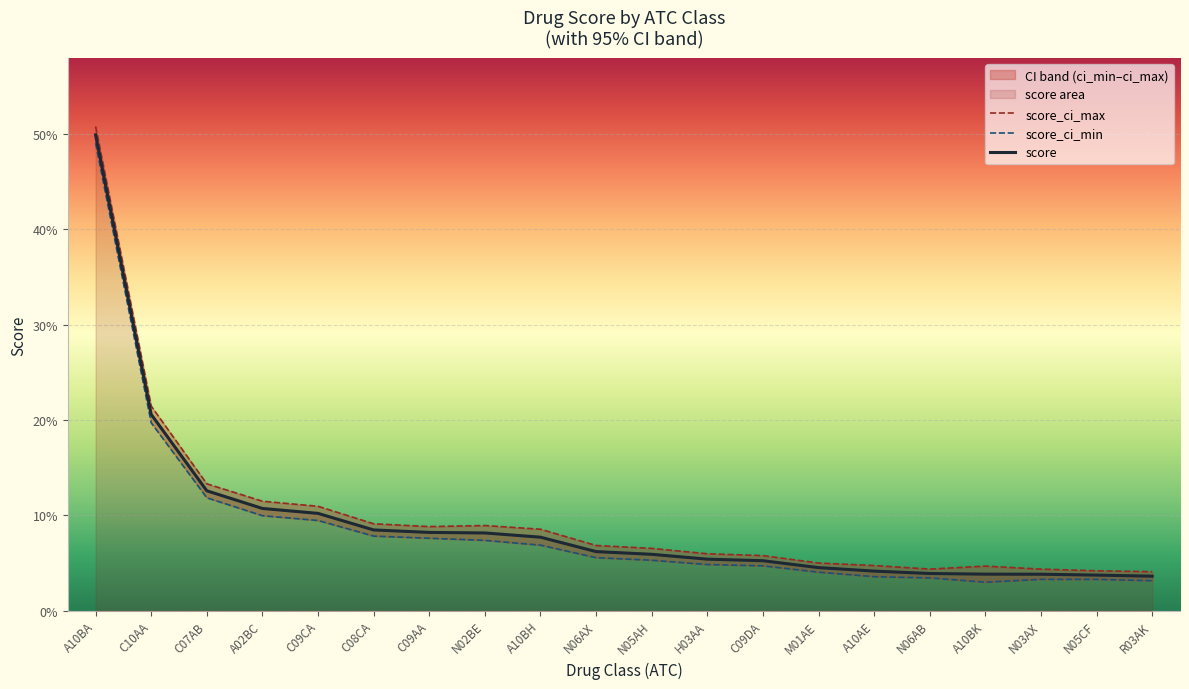

What is the difference between the maximum and minimum values in the score_ci_min series?

0.5